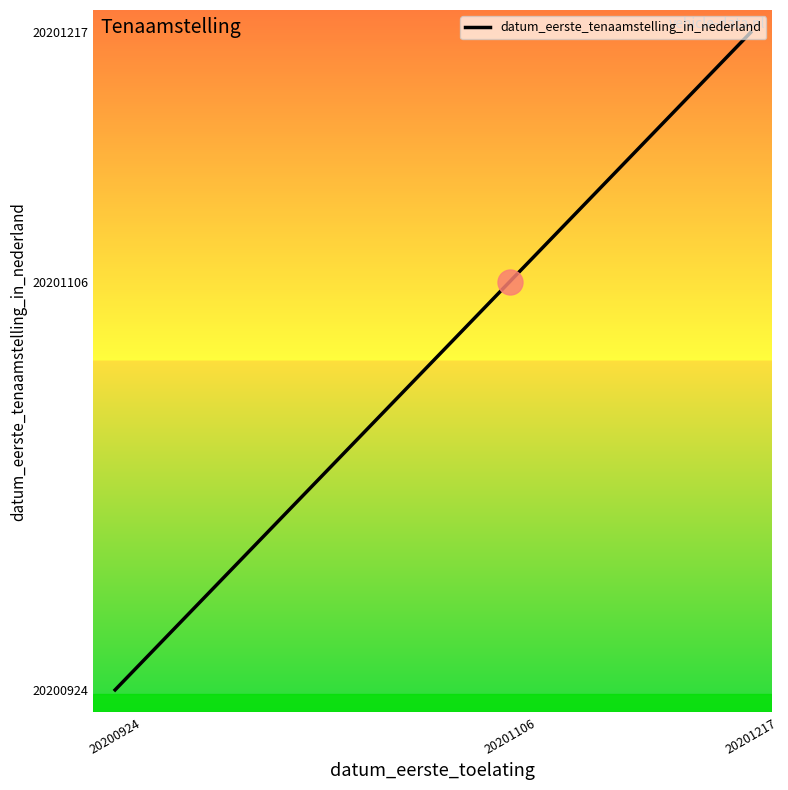

What is the label of the 1st point from the left?

20200924